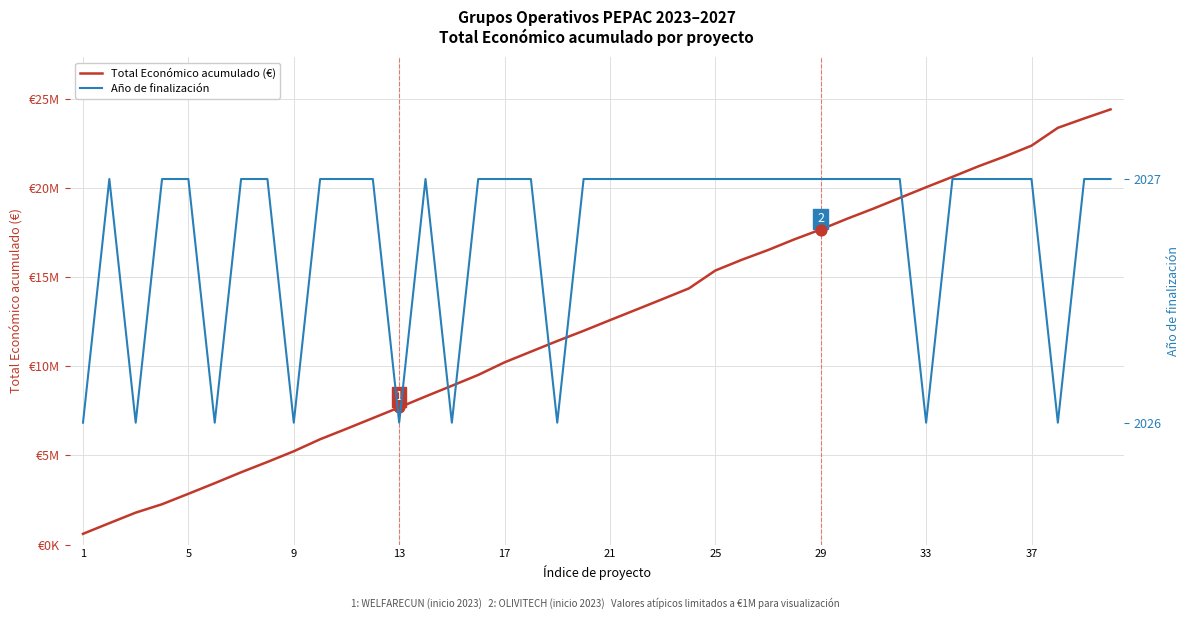

Which series reaches the minimum Y coordinate?

Año de finalización